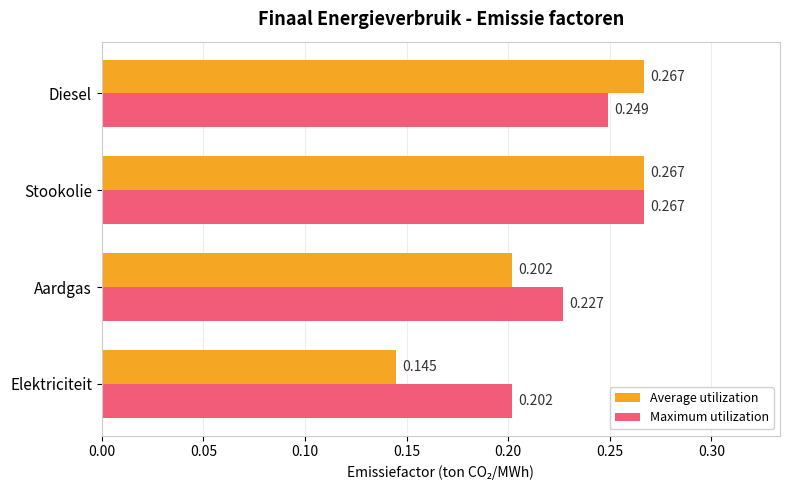

At which category is the sum across all series the highest?

Stookolie